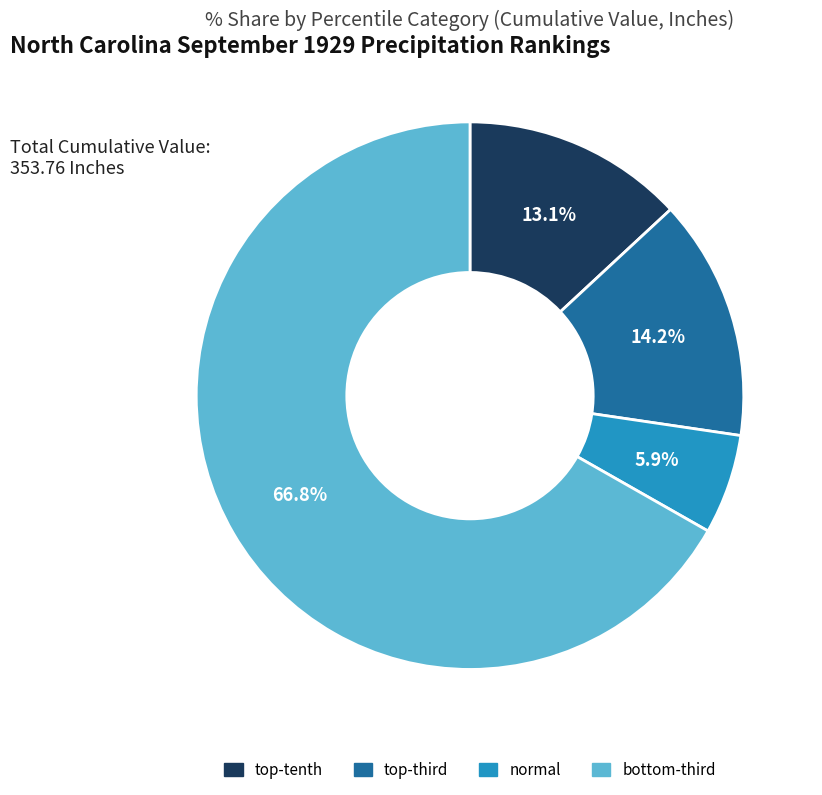

True or false: normal accounts for 6% of the total.

True